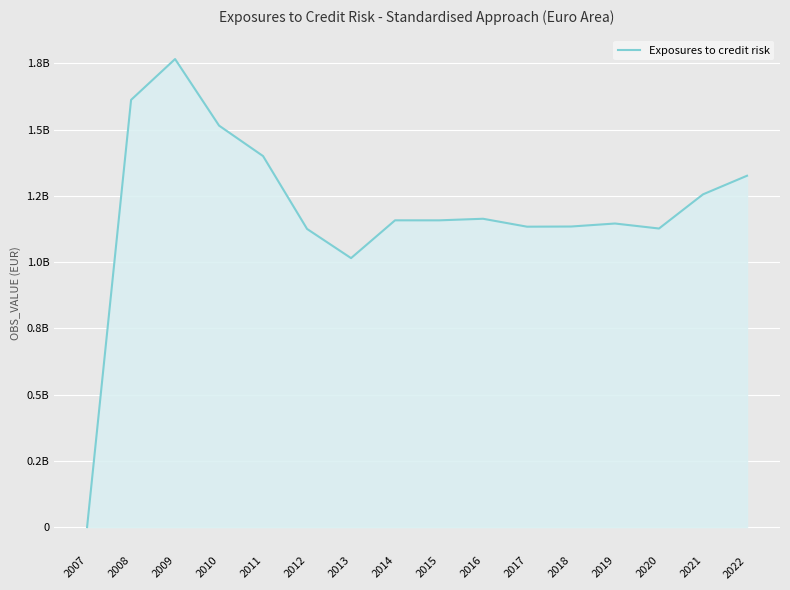

What is the value of the 3rd point from the left?

1766684347.6